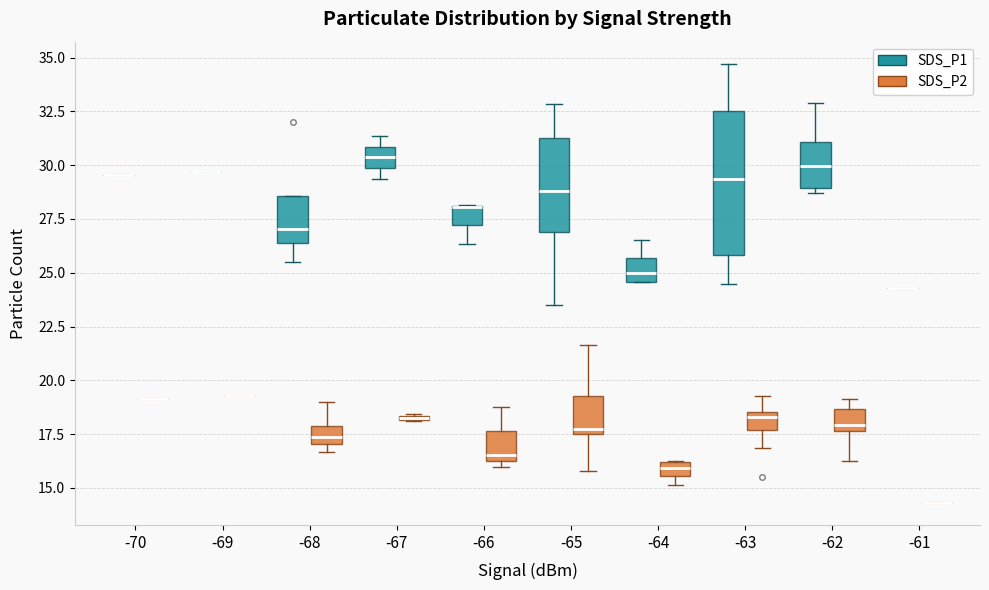

Where is the lower edge of the box for -68 (SDS_P1) on the y-axis? The values are not printed on the chart, so give them approximately, as read against the axis.

26.5